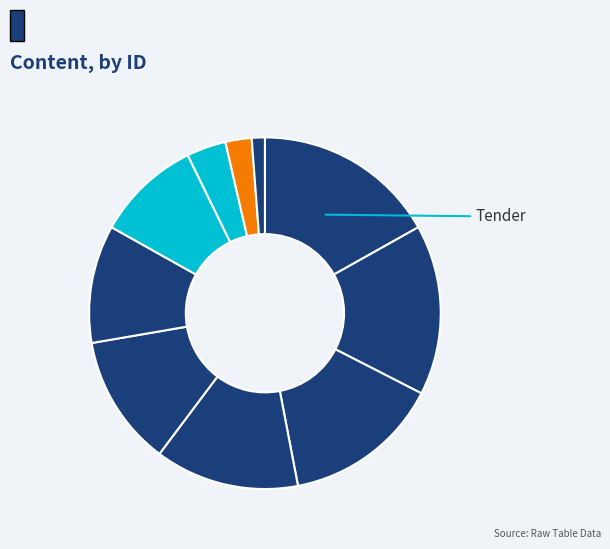

Count the number of slices in the pie.

10